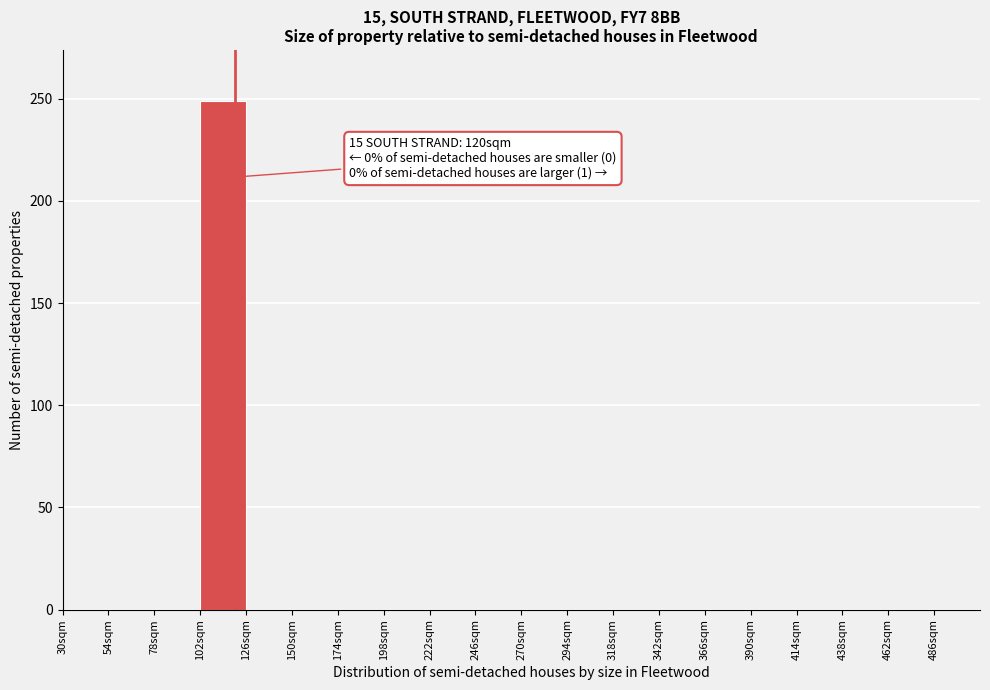

Over which range of the x-axis is the bar tallest?

102 to 126